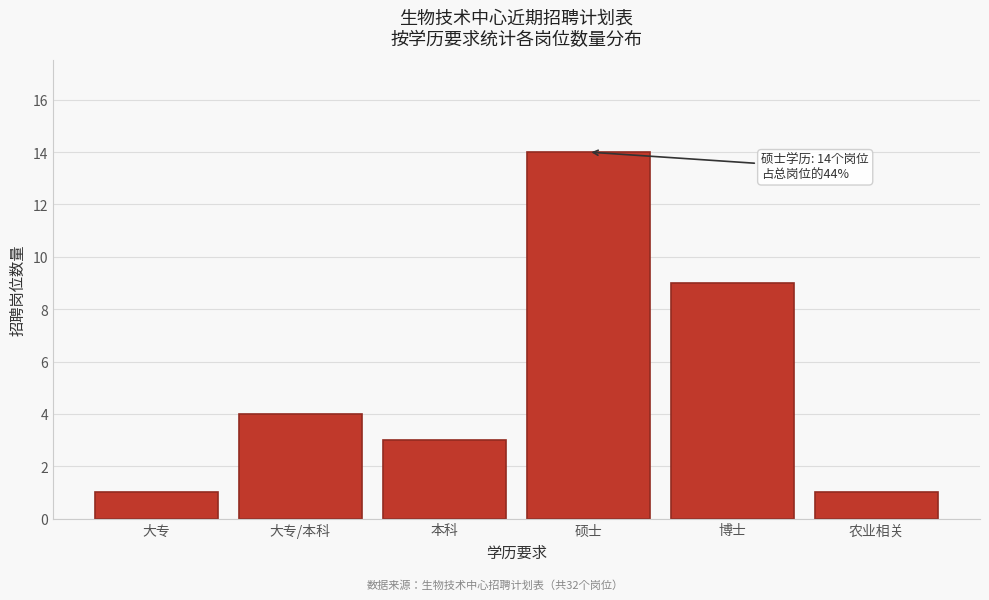

Reading left to right, what are all the values shown in this chart?

大专=1	大专/本科=4	本科=3	硕士=14	博士=9	农业相关=1